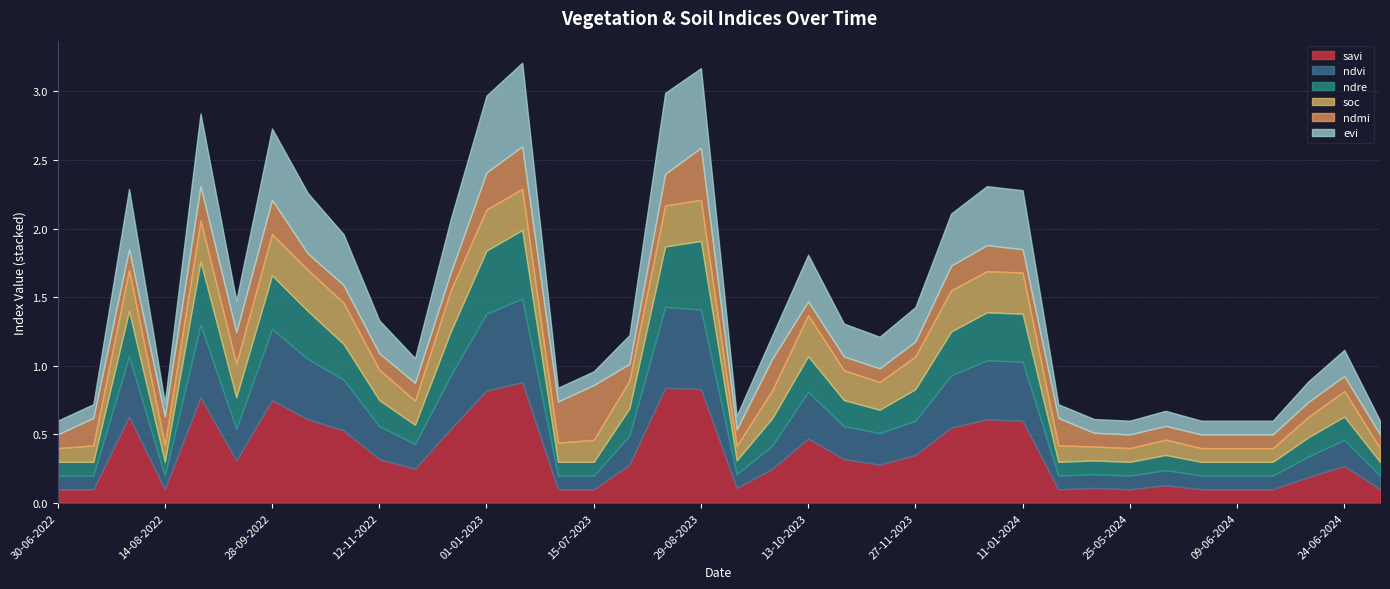

At which category does savi reach its first local peak?

30-07-2022